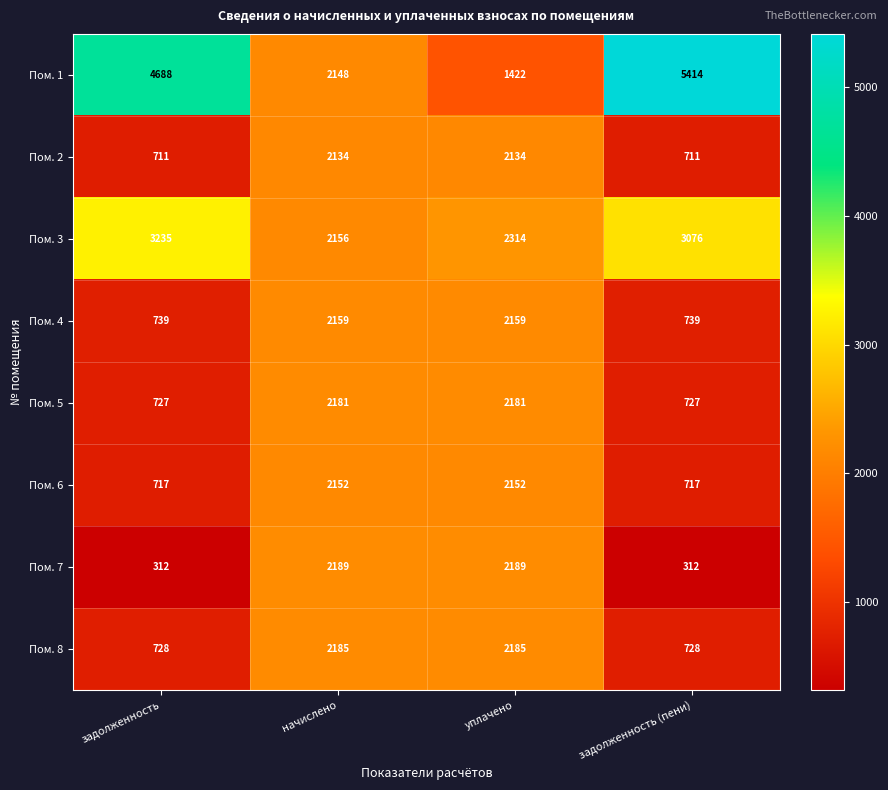

What is the difference between the Пом. 5 values at задолженность (пени) and начислено?

1454